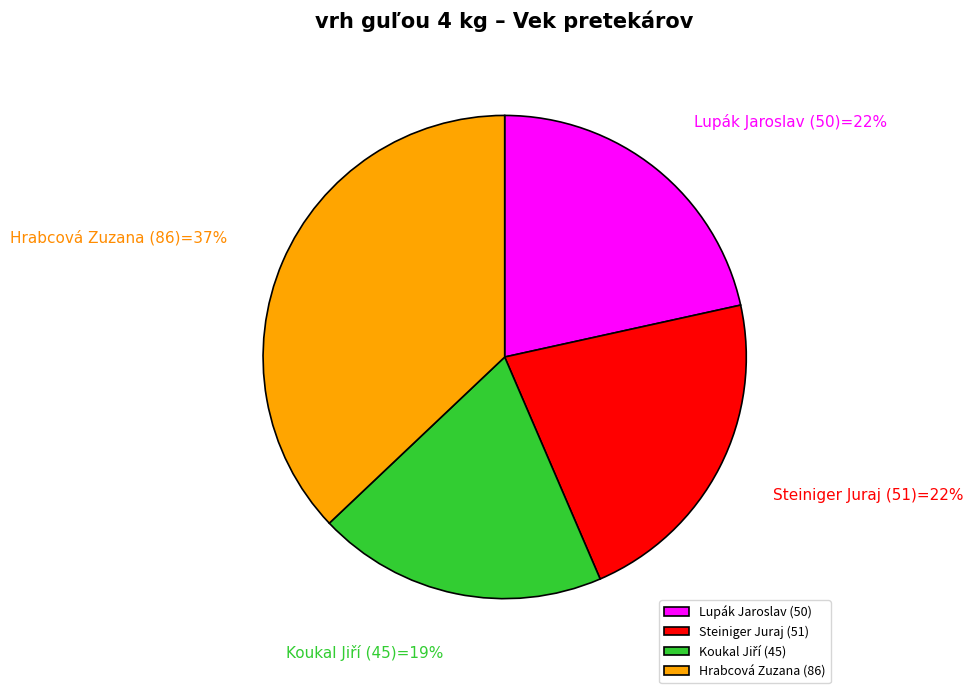

Does any single category account for the majority?

No